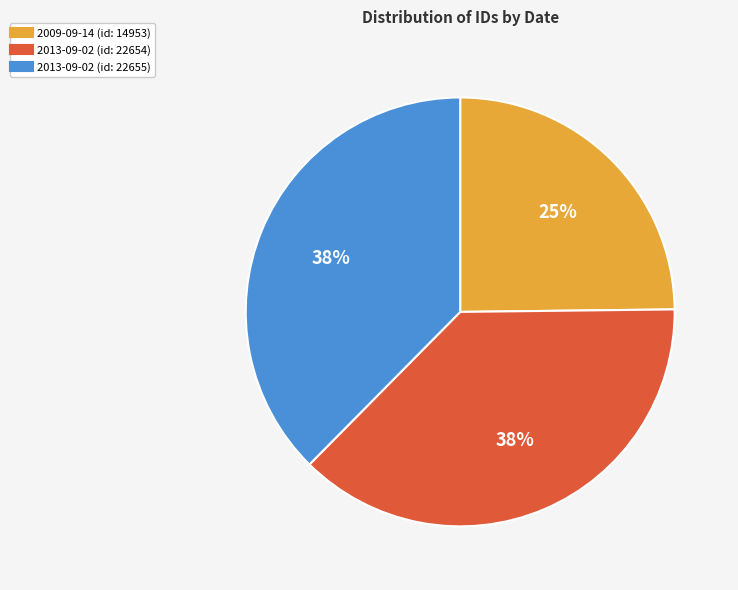

To the nearest percent, what is the difference between the largest and smallest slice percentages?

13%